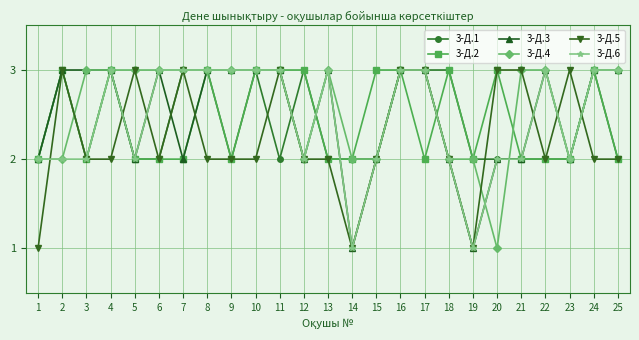

How many lines are shown in the chart?

6